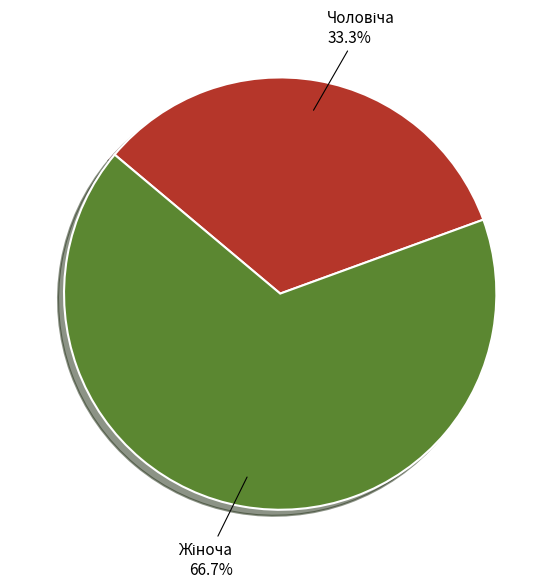

Is there a majority slice in this chart?

Yes